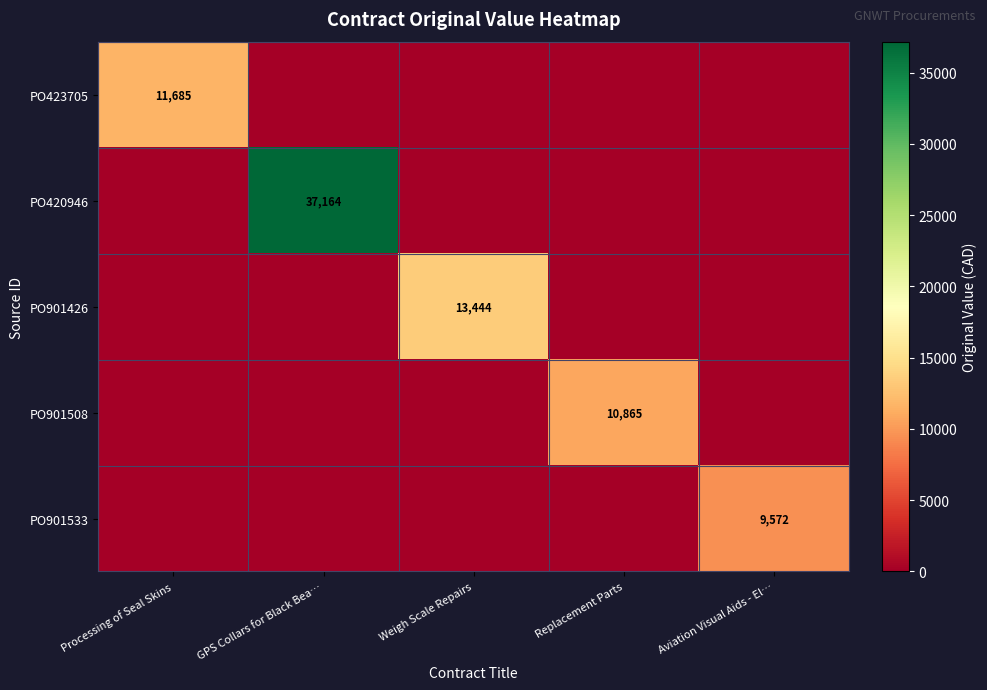

The PO901533 series shows 13106 at Aviation Visual Aids - El…. True or false?

False